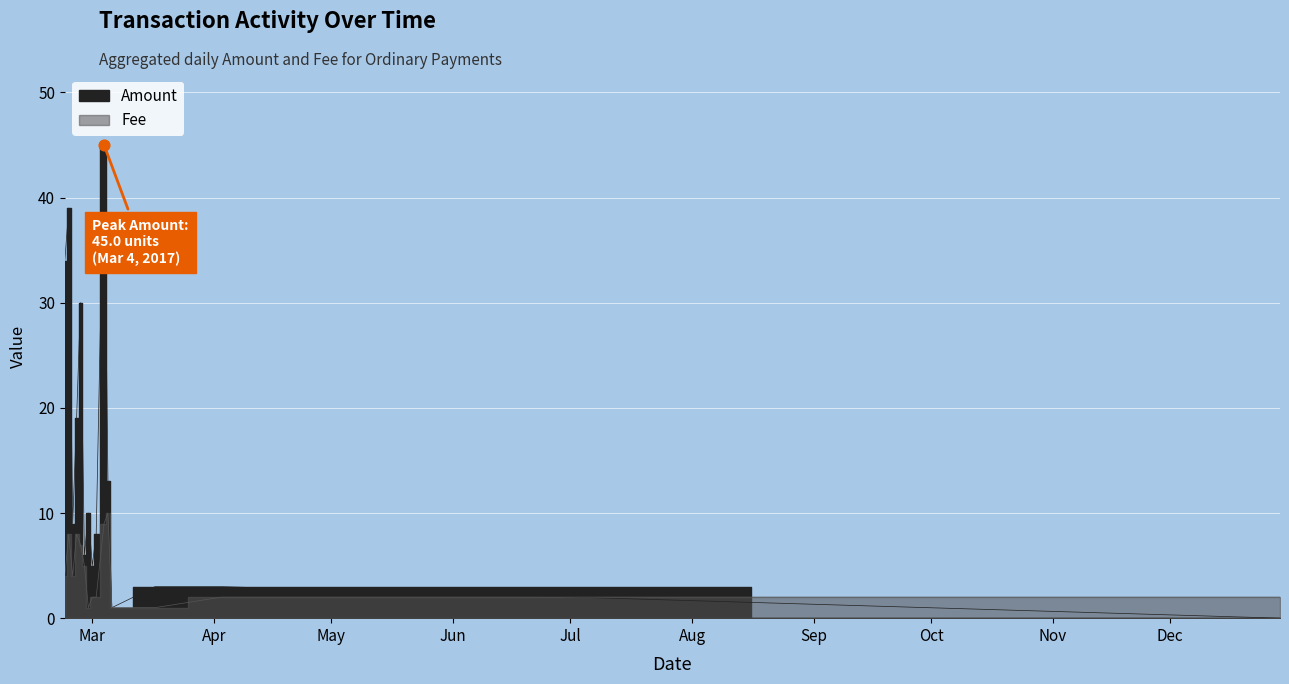

Which series reaches the maximum Y coordinate?

Amount